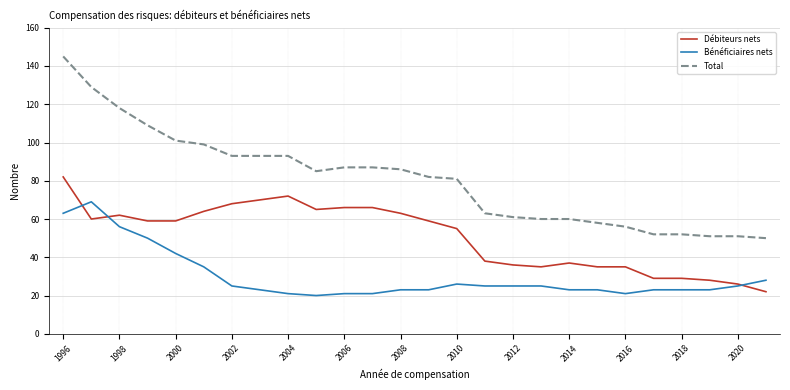

List the series in order of their overall mean, lowest first.

Bénéficiaires nets, Débiteurs nets, Total